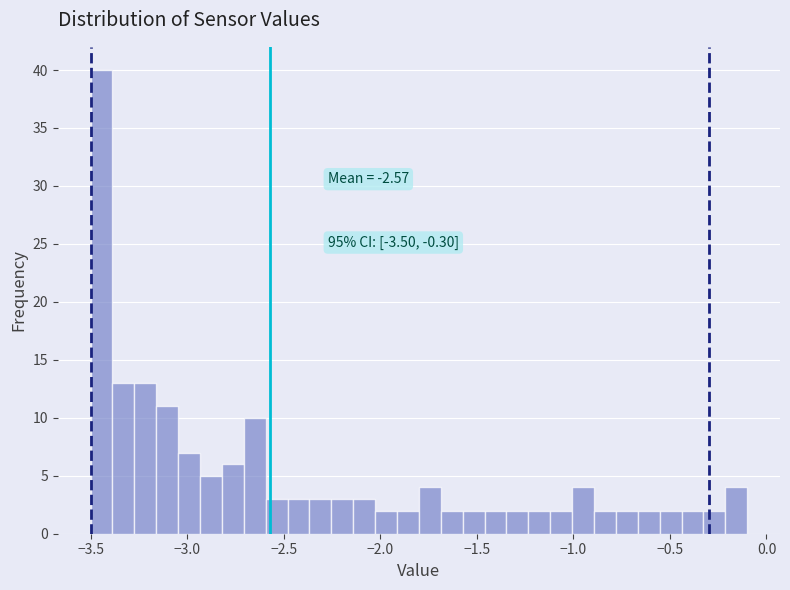

Read against the x-axis, roughly where is the centre of the tallest bar?

-3.45